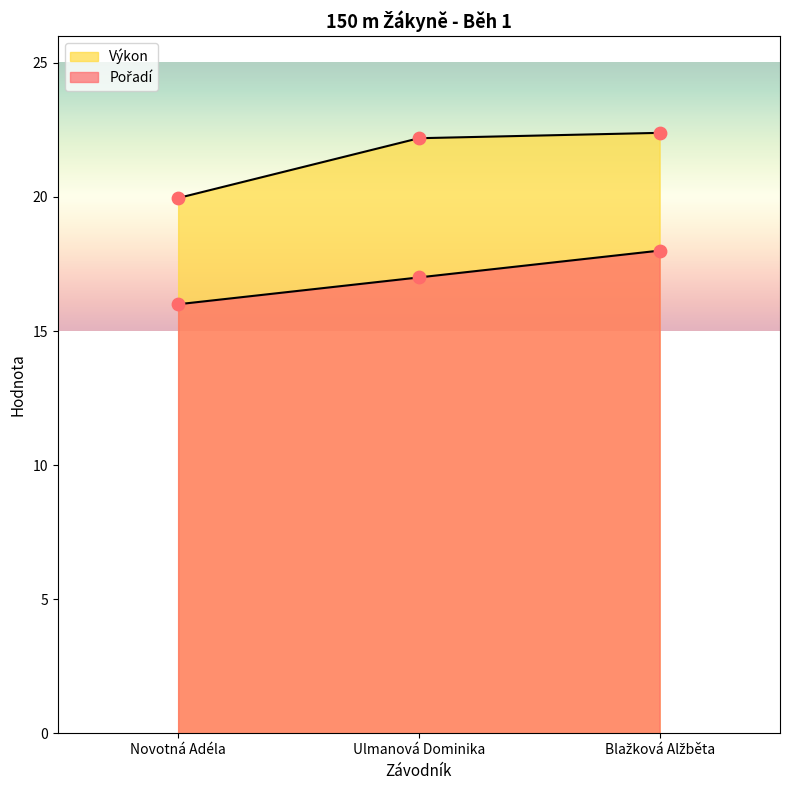

At which category is the sum across all series the highest?

Blažková Alžběta